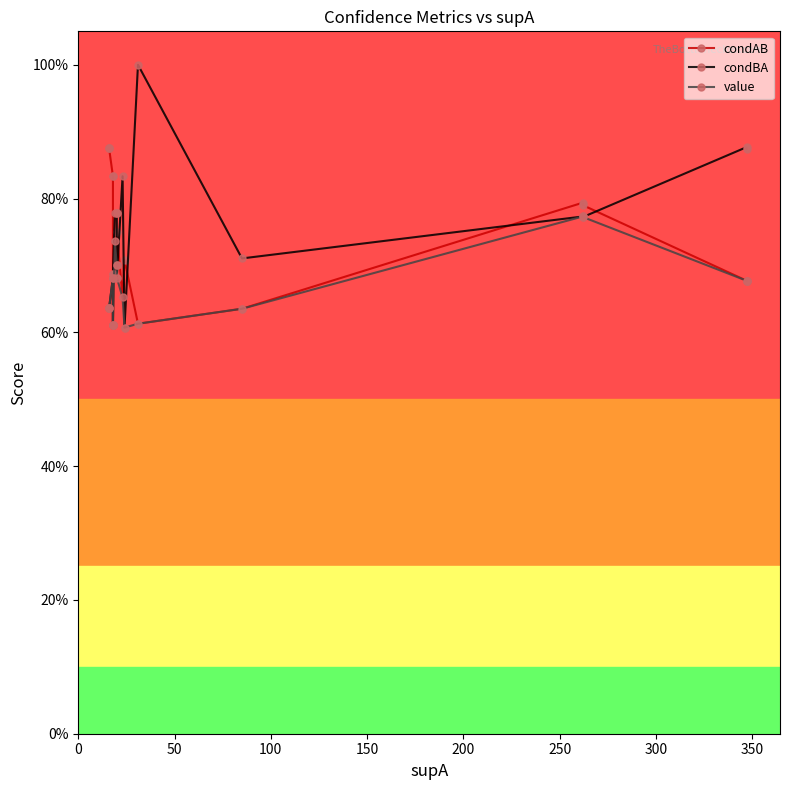

True or false: condAB and value intersect in this chart.

False